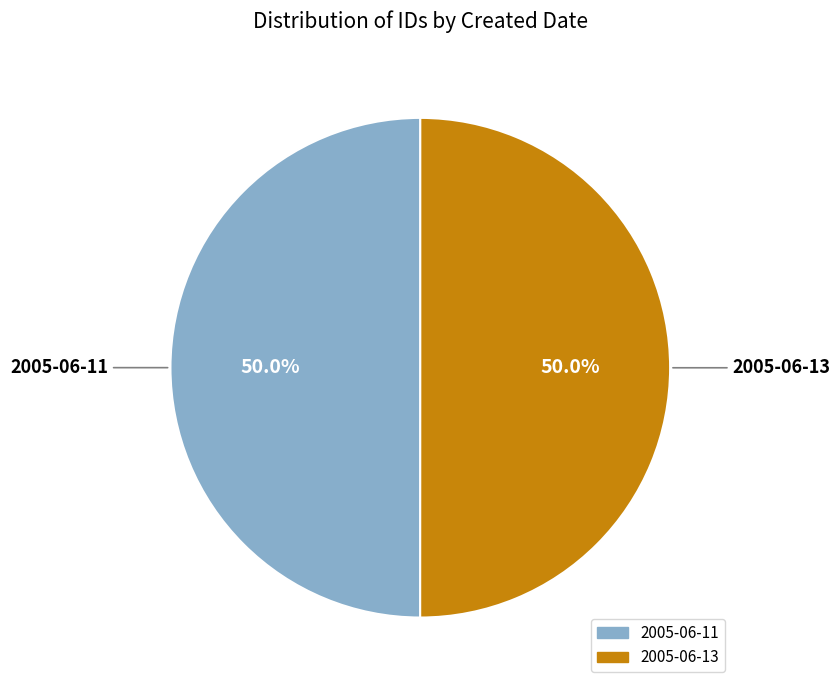

What percentage is the 2005-06-11 slice, to the nearest percent?

50%